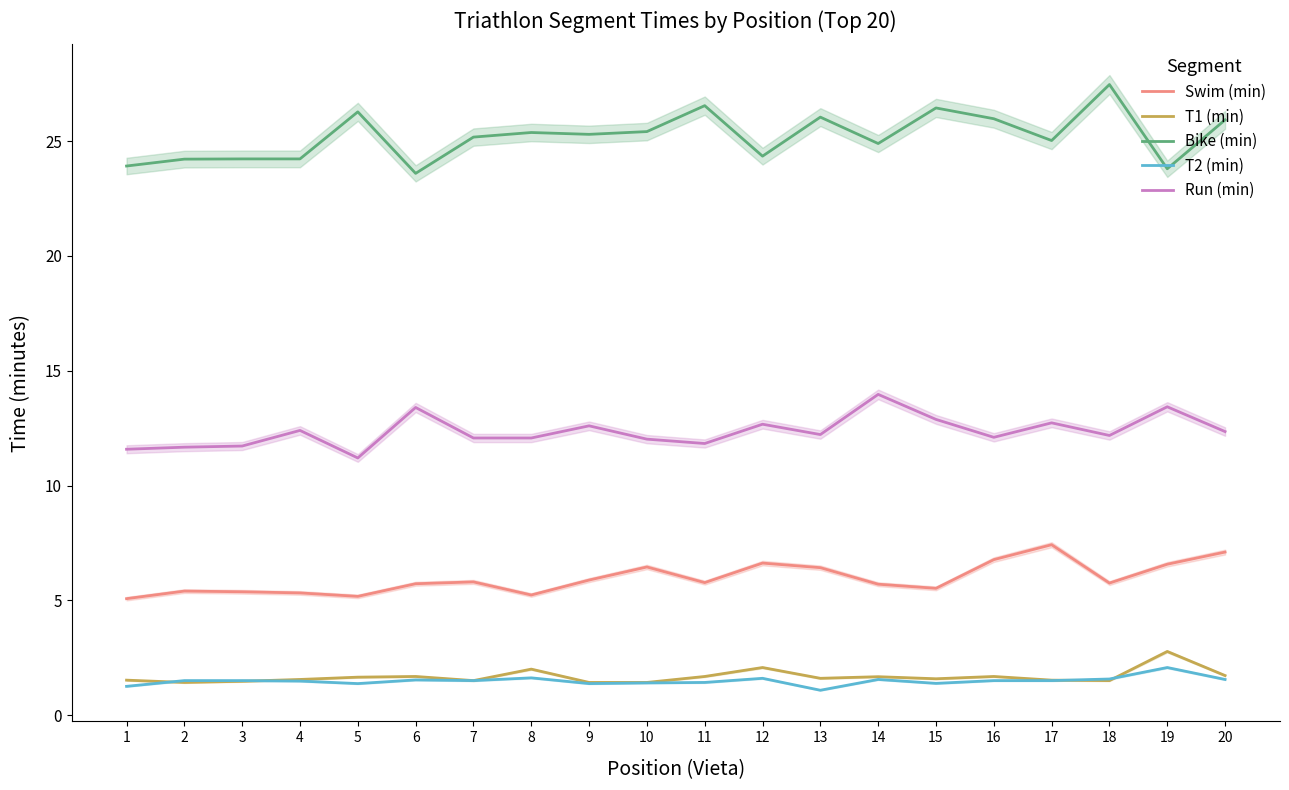

At which label is Run (min) closest to 12?

10